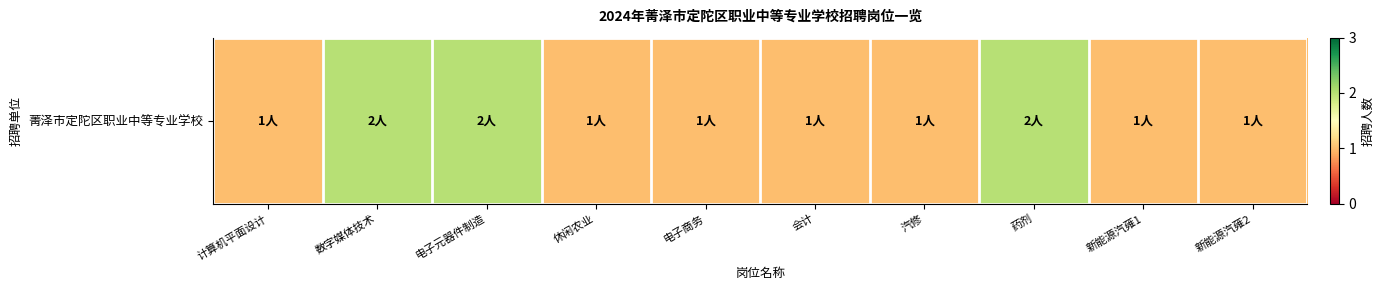

How many values are between 1 and 2?

10